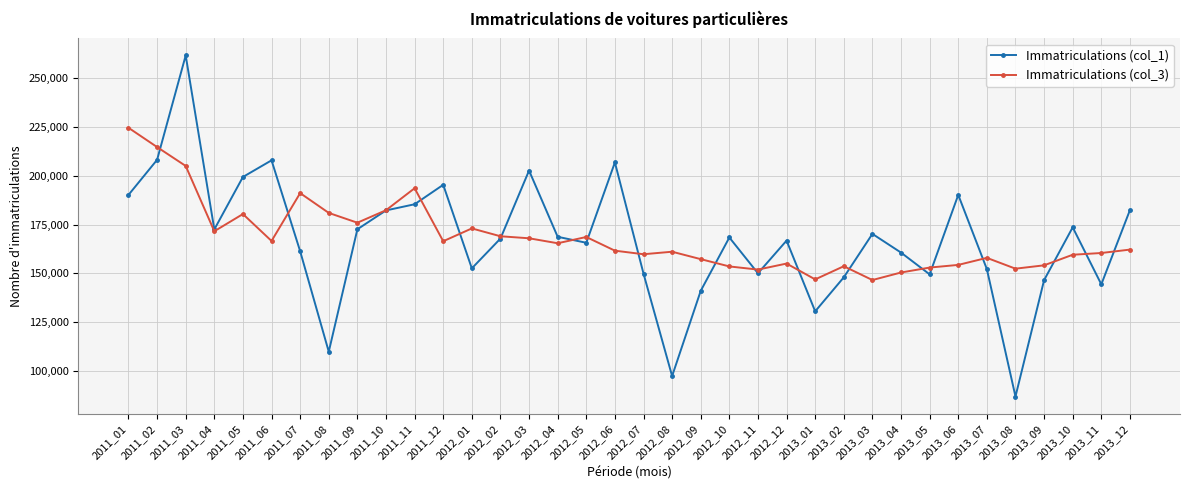

Does the chart display data point markers on the line(s)?

Yes